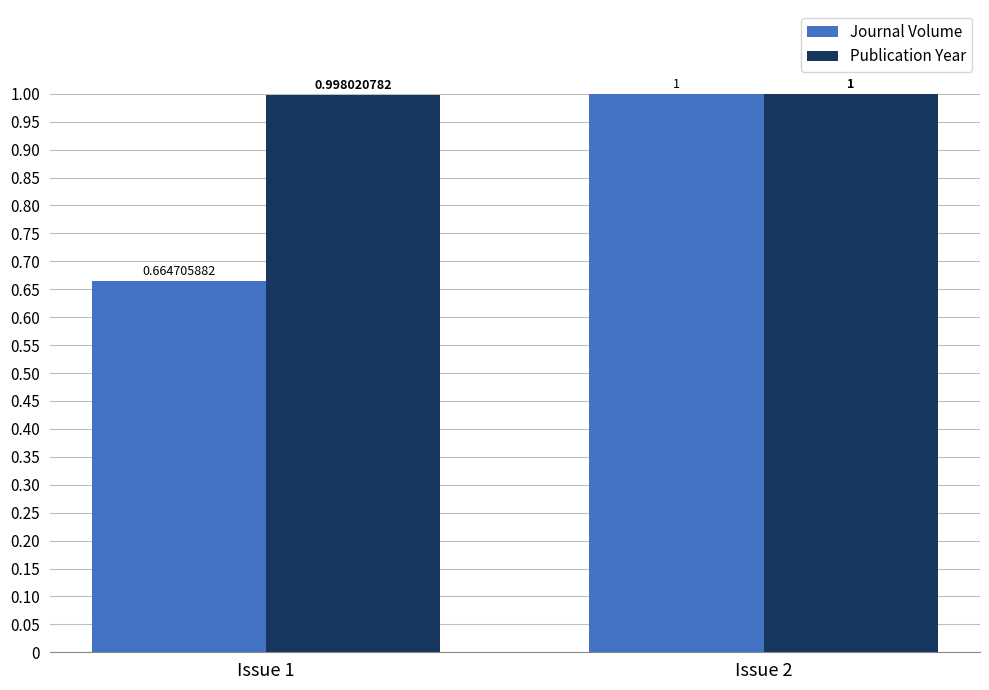

How many bars are there in total?

4